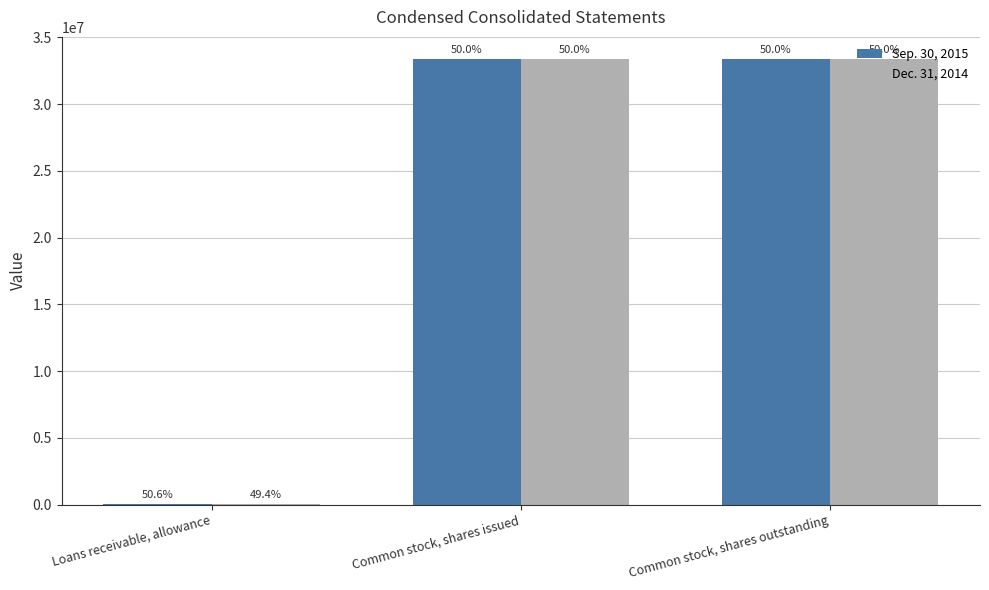

What are all the series names shown in the legend?

Sep. 30, 2015, Dec. 31, 2014